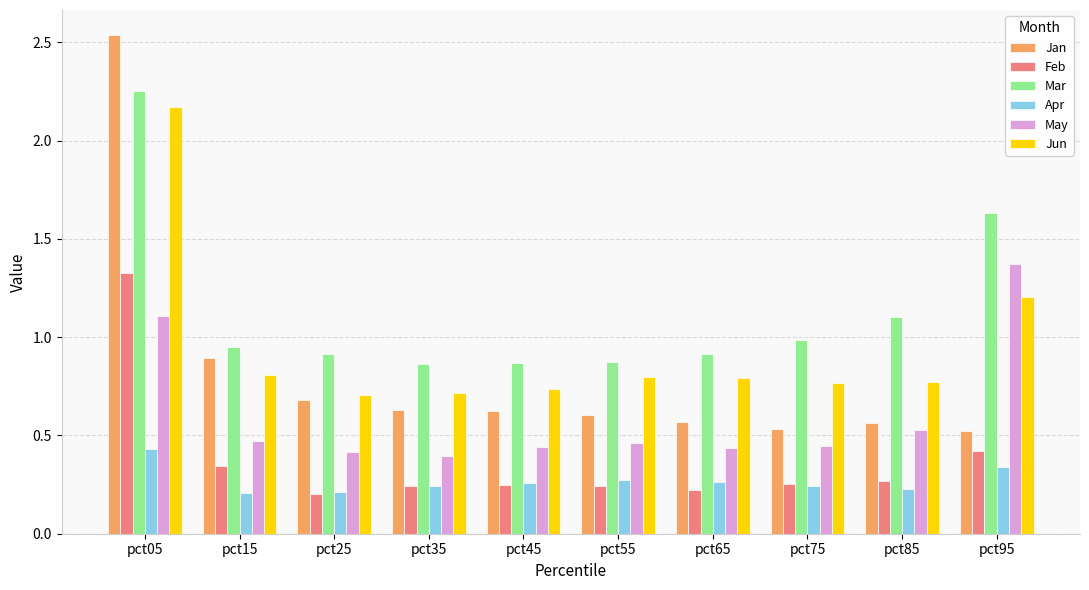

Is the value of Mar at pct65 greater than the value of Jun at pct05?

No